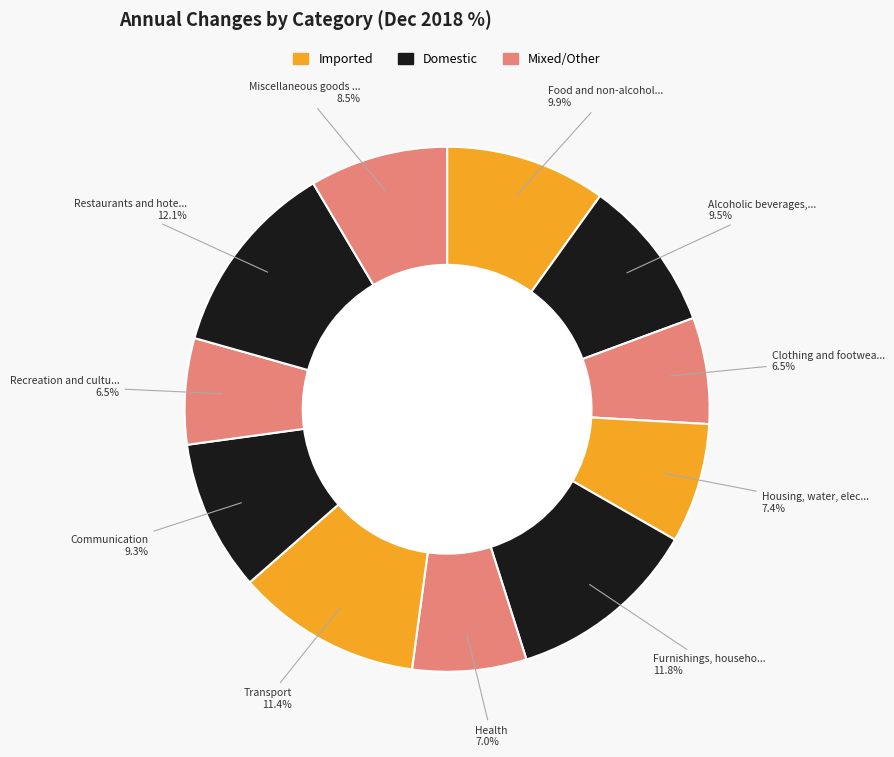

Which slice is the largest?

Restaurants and hotels